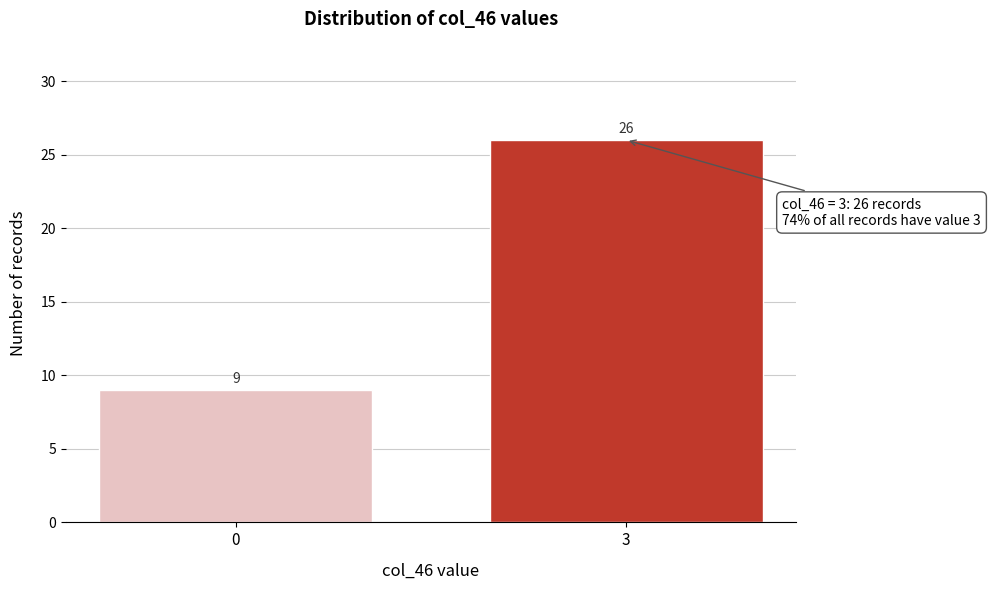

Reading right to left, transcribe all the data shown in this chart.

26	9